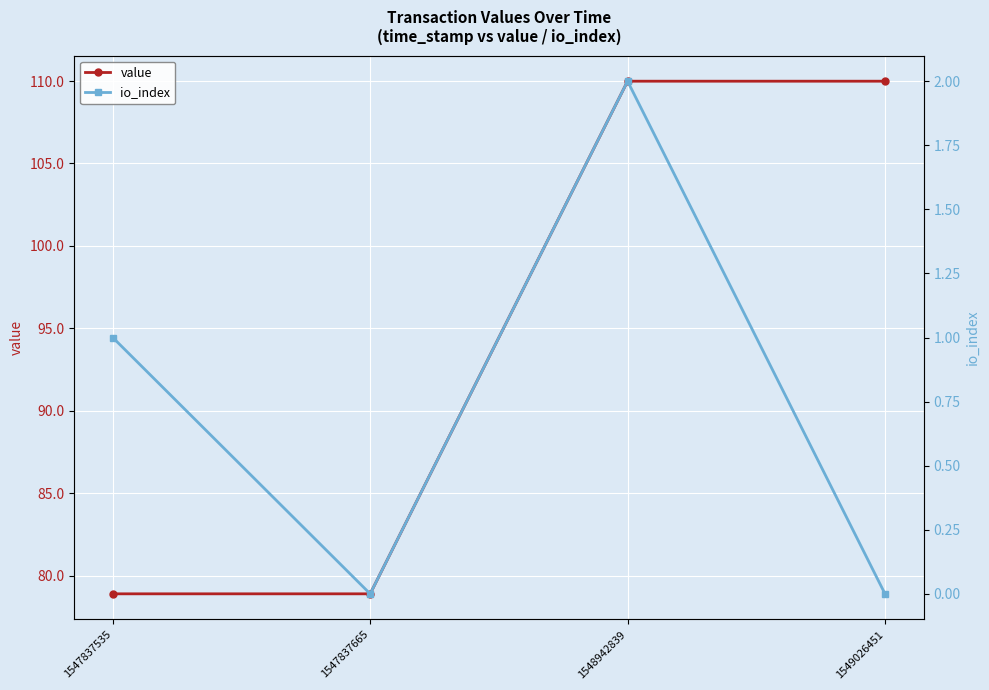

What is the difference between the io_index values at 1547837665 and 1547837535?

1.0